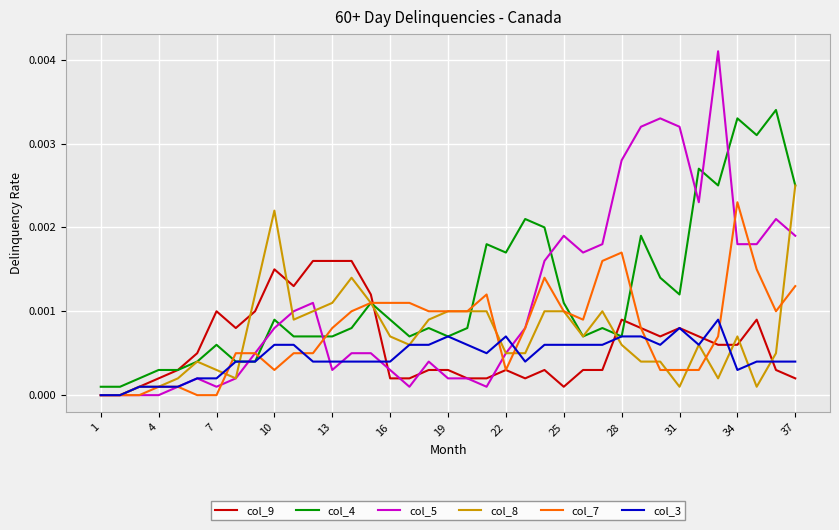

Does the chart display data point markers on the line(s)?

No